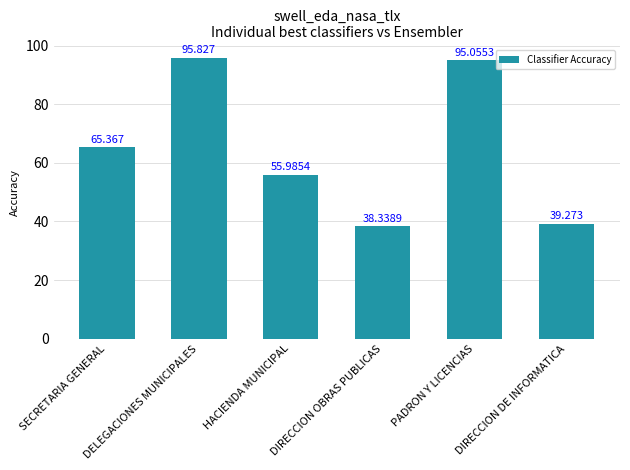

Reading right to left, extract all data points from this chart.

DIRECCION DE INFORMATICA=39.3	PADRON Y LICENCIAS=95.1	DIRECCION OBRAS PUBLICAS=38.3	HACIENDA MUNICIPAL=56.0	DELEGACIONES MUNICIPALES=95.8	SECRETARIA GENERAL=65.4